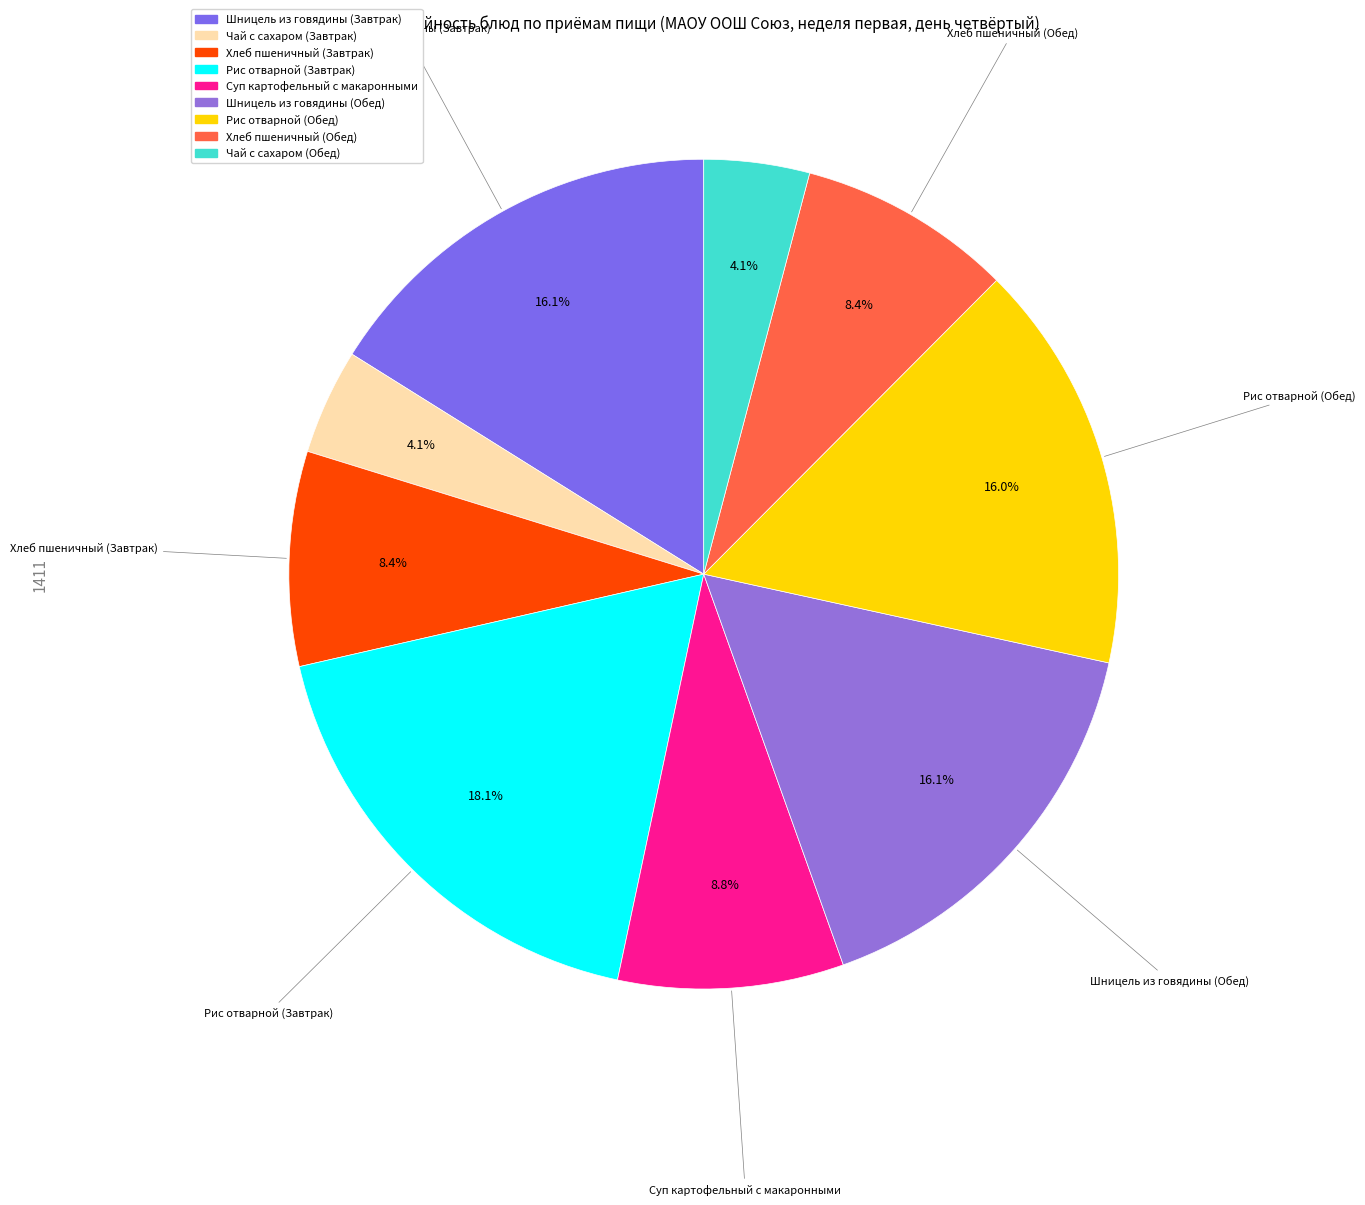

To the nearest percent, what is the difference between the largest and smallest slice percentages?

14%